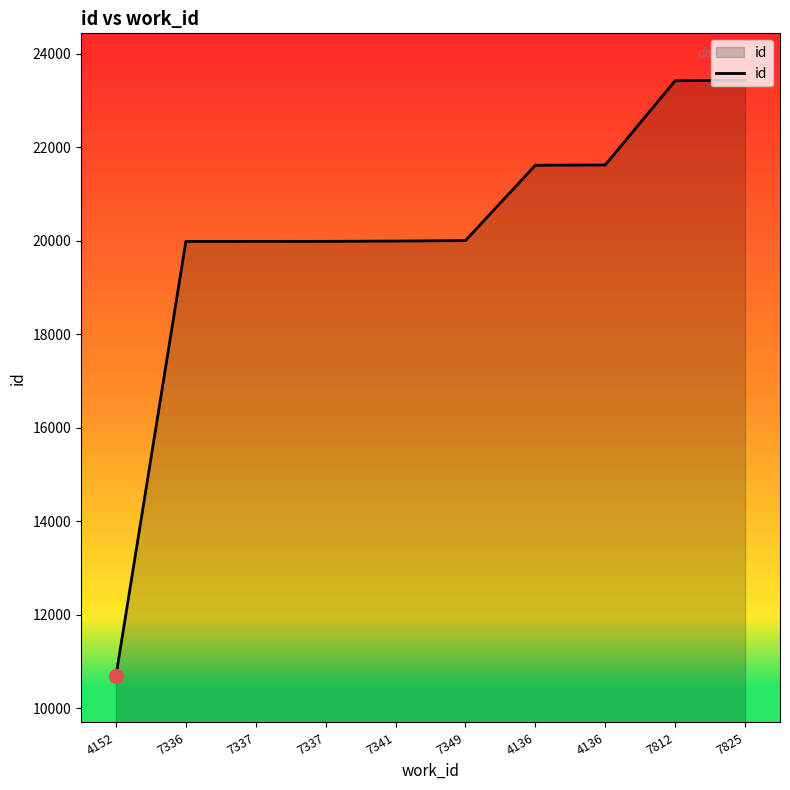

Does the chart display data point markers on the line(s)?

No